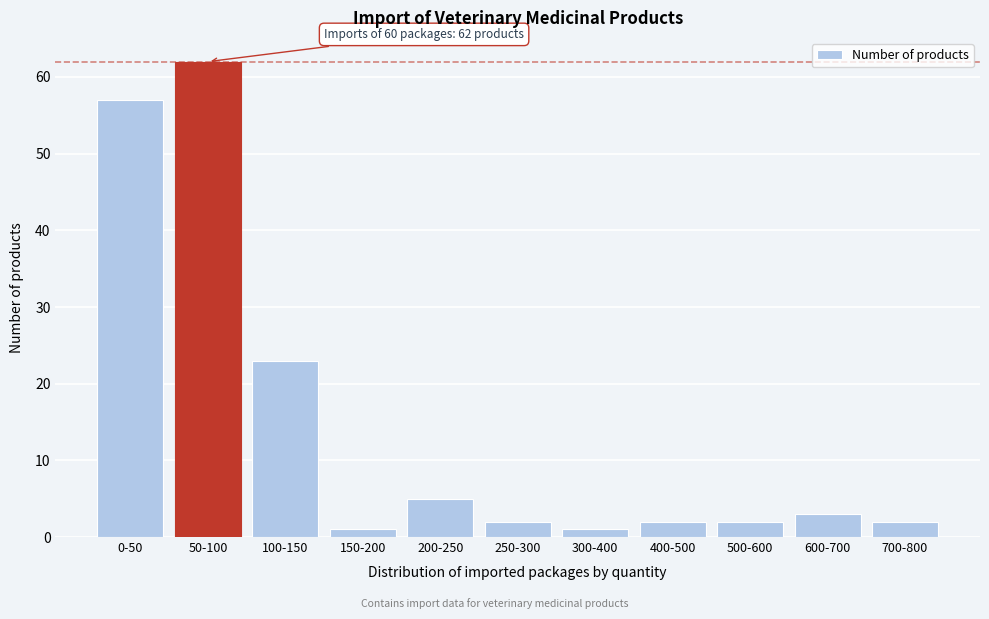

Reading left to right, extract all data points from this chart.

57	62	23	1	5	2	1	2	2	3	2